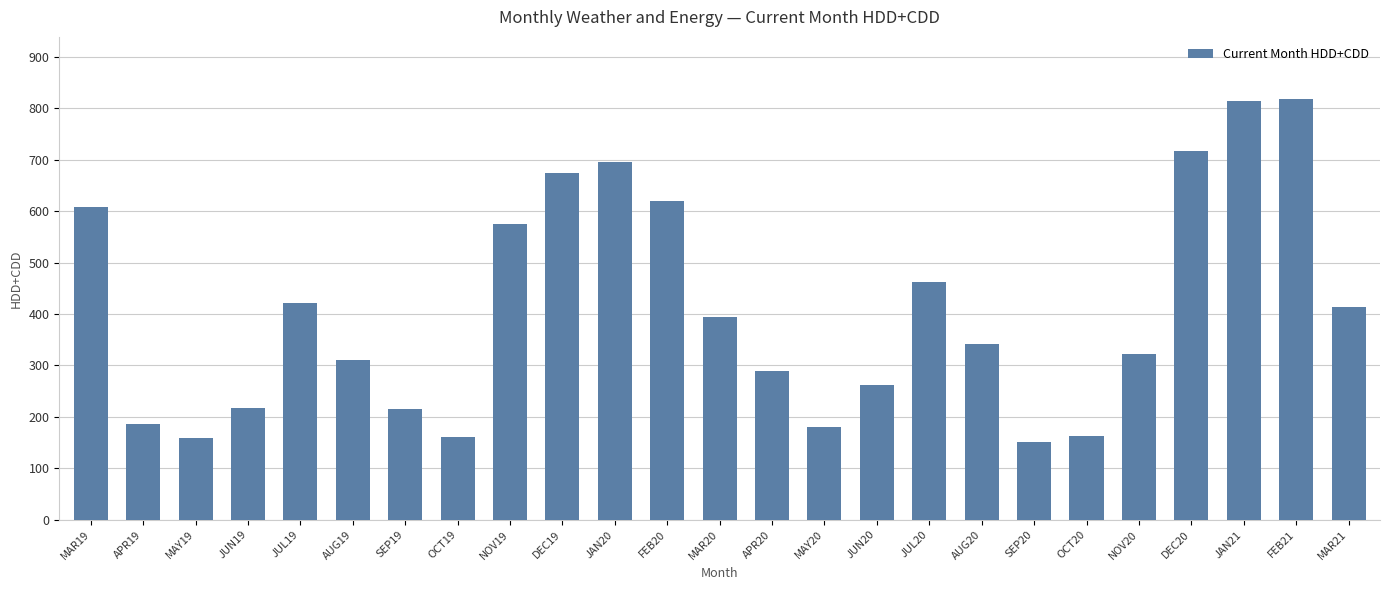

How many categories are shown in the chart?

25